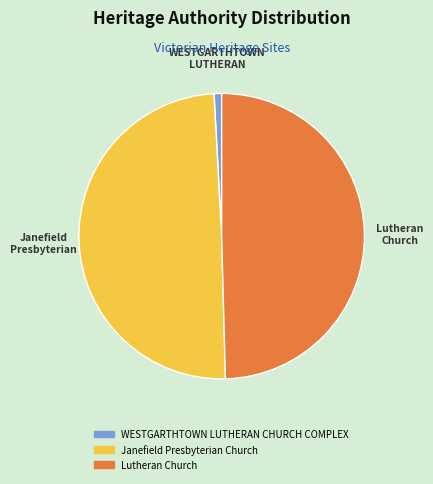

Is there any slice that represents more than half of the pie?

No